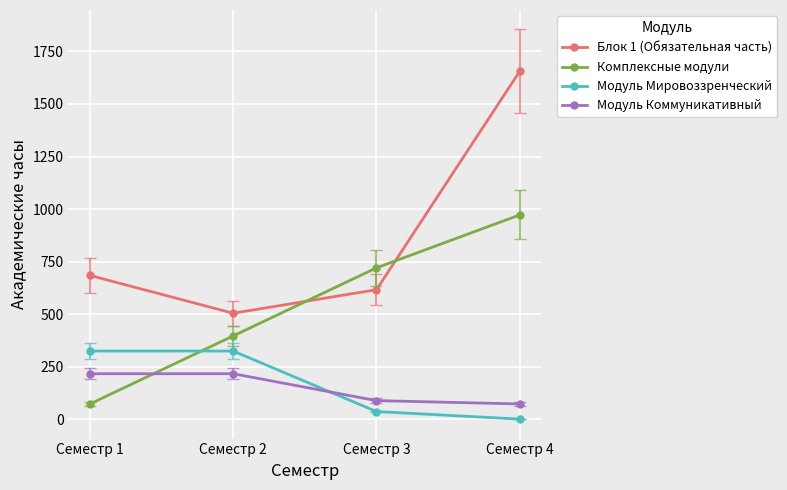

Is it true that Модуль Мировоззренческий equals 0 at Семестр 4?

True